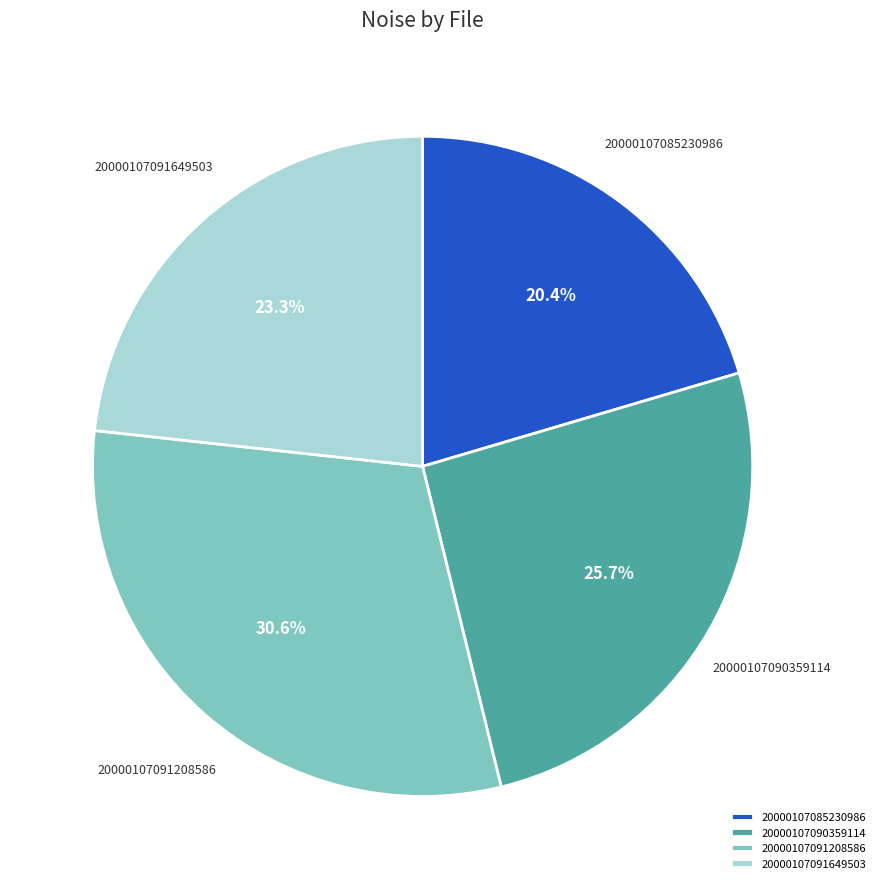

What portion of the pie excludes 20000107091649503?

76.7%